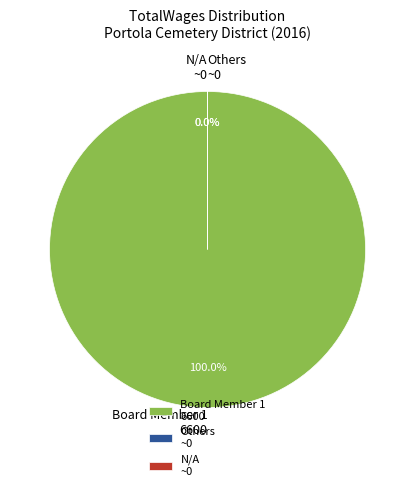

To the nearest percent, what percentage of the pie is 6600?

100%